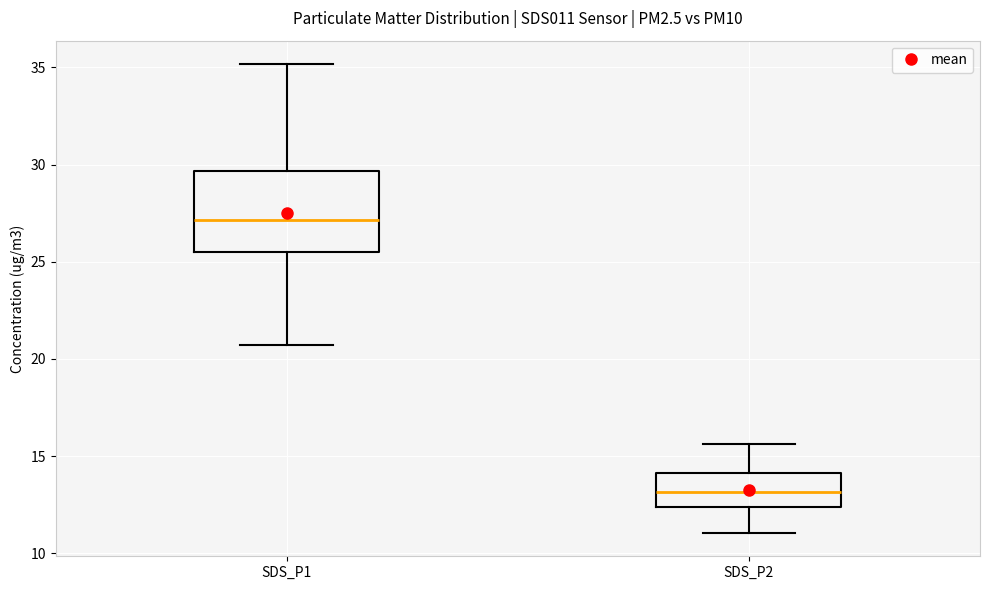

Comparing the boxes themselves (not the whiskers), which one is the tallest?

SDS_P1